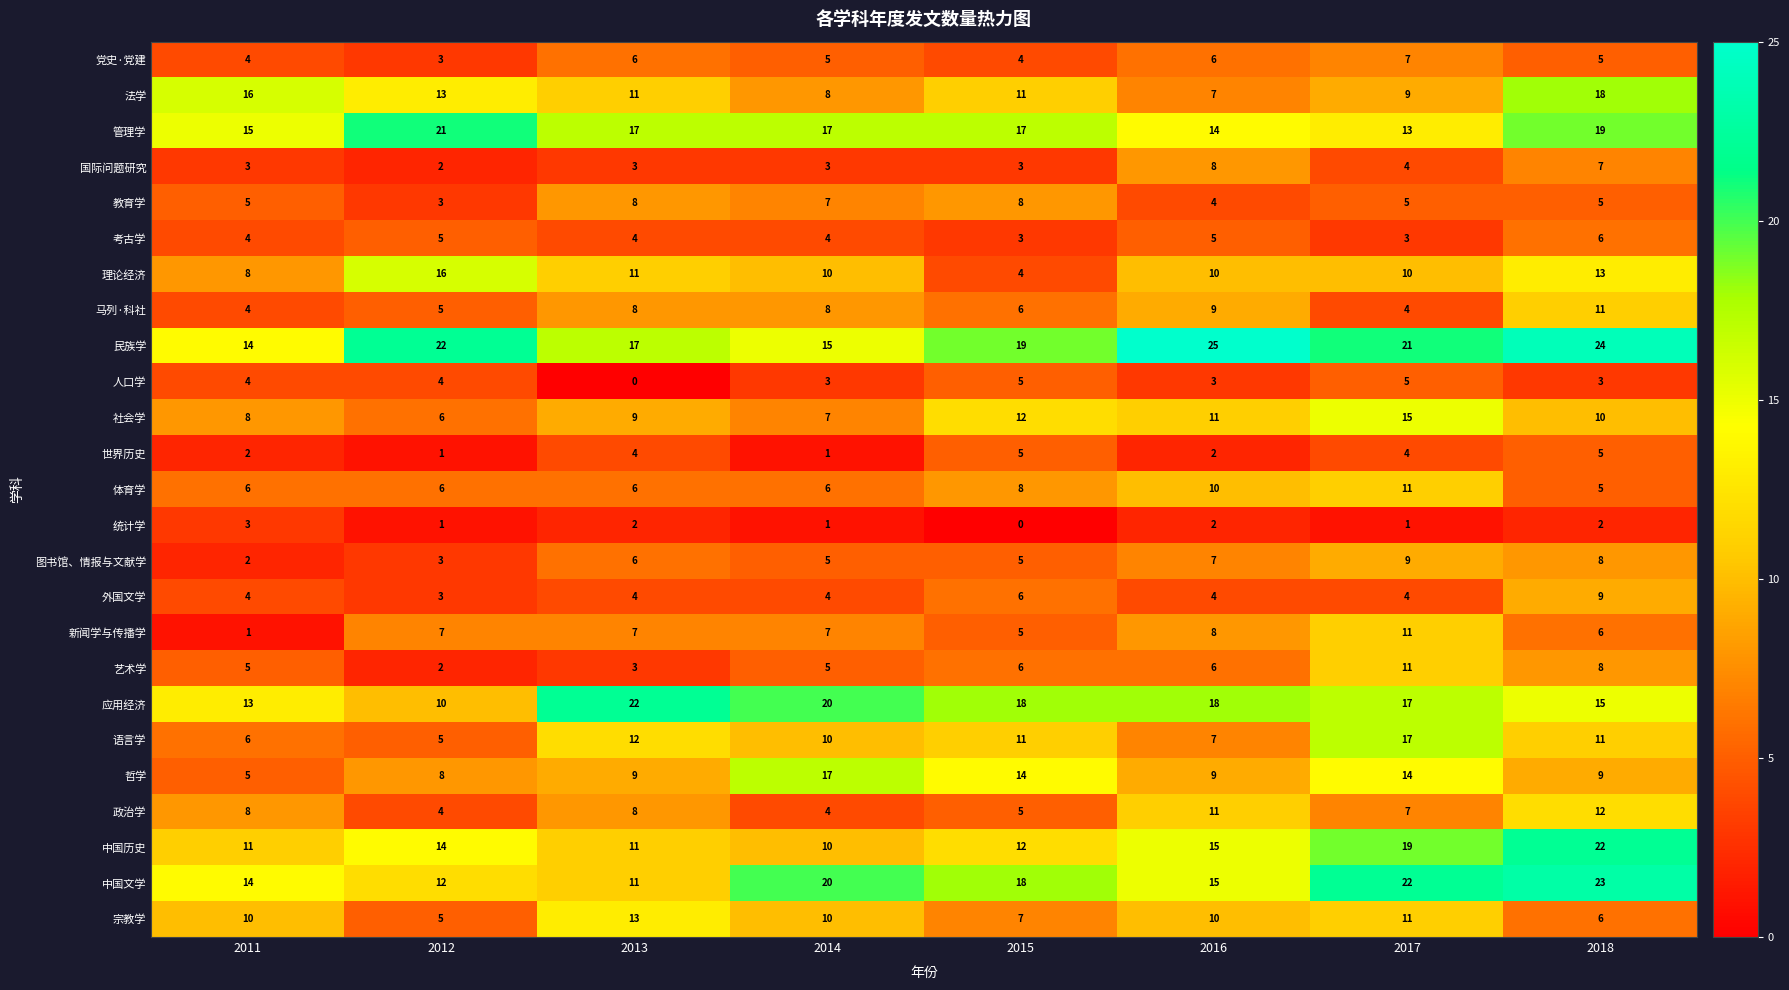

What is the total value across all series at 2012?

181